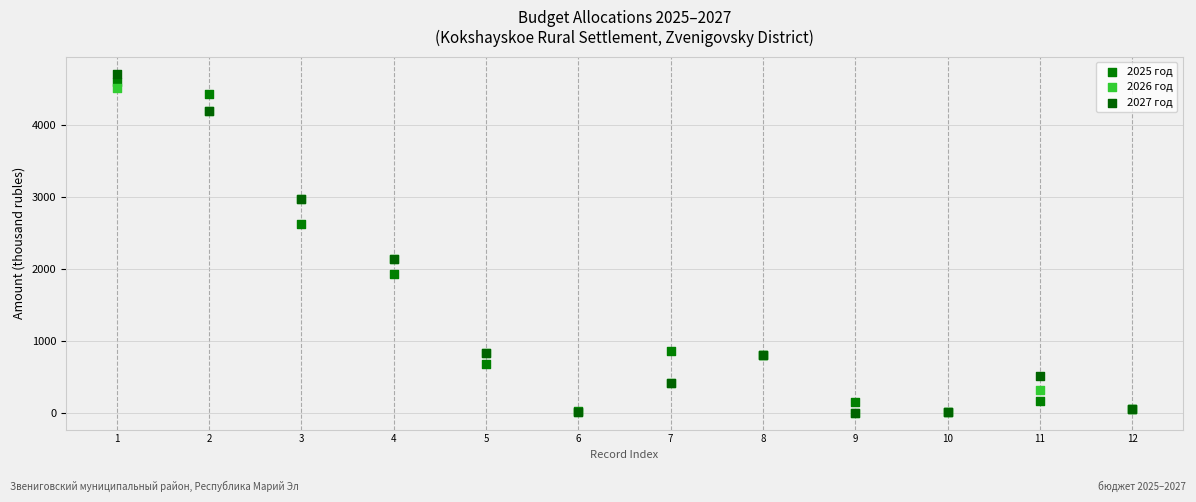

What are all the series names shown in the legend?

2025 год, 2026 год, 2027 год